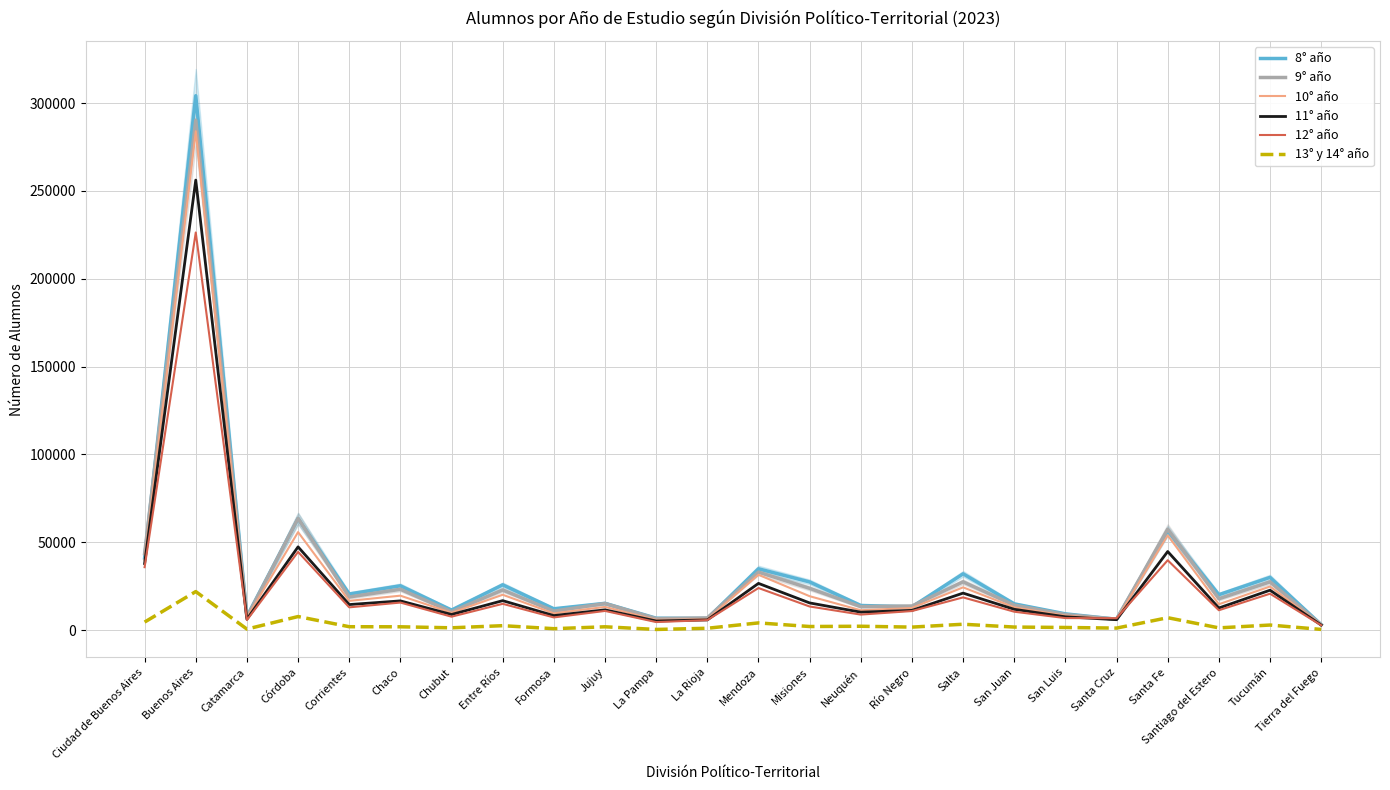

Rank the series at Córdoba from highest to lowest value.

9° año, 8° año, 10° año, 11° año, 12° año, 13° y 14° año